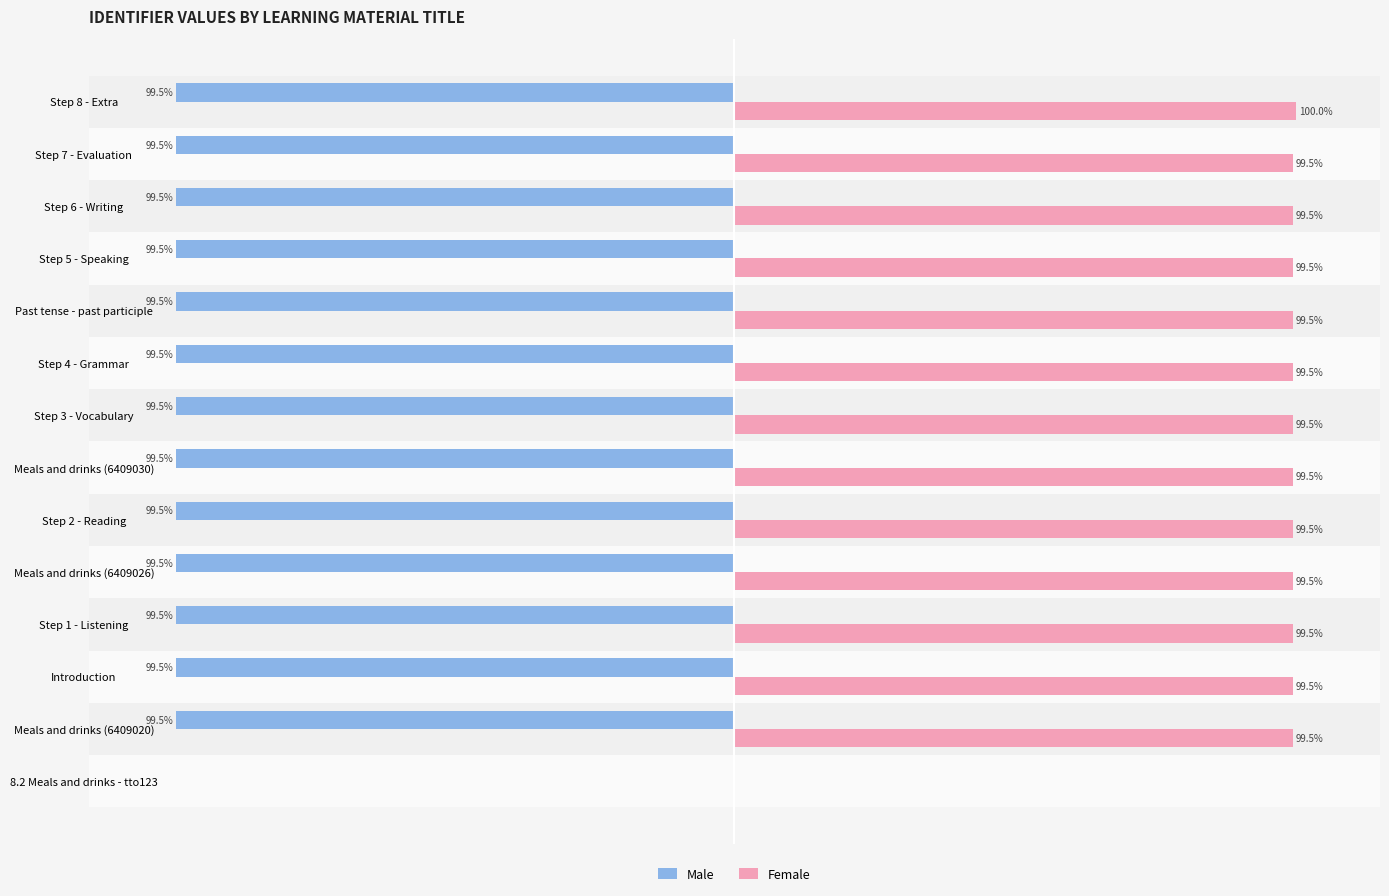

Reading left to right, extract all data points from this chart.

Male: 0.0	-99.5	-99.5	-99.5	-99.5	-99.5	-99.5	-99.5	-99.5	-99.5	-99.5	-99.5	-99.5	-99.5
Female: 0.0	99.5	99.5	99.5	99.5	99.5	99.5	99.5	99.5	99.5	99.5	99.5	99.5	100.0